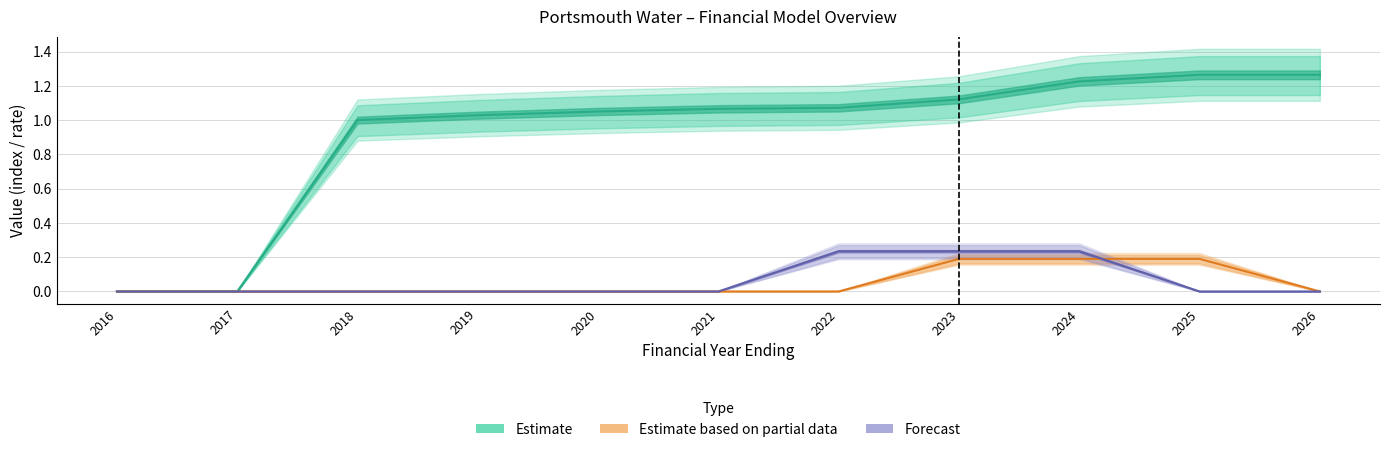

Which series changed the most between 2018 and 2021?

Estimate